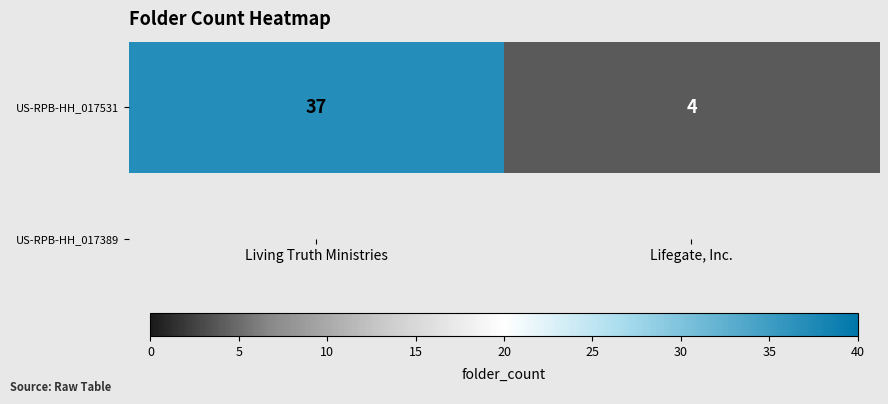

Which label corresponds to the smallest value in the chart?

Lifegate, Inc.